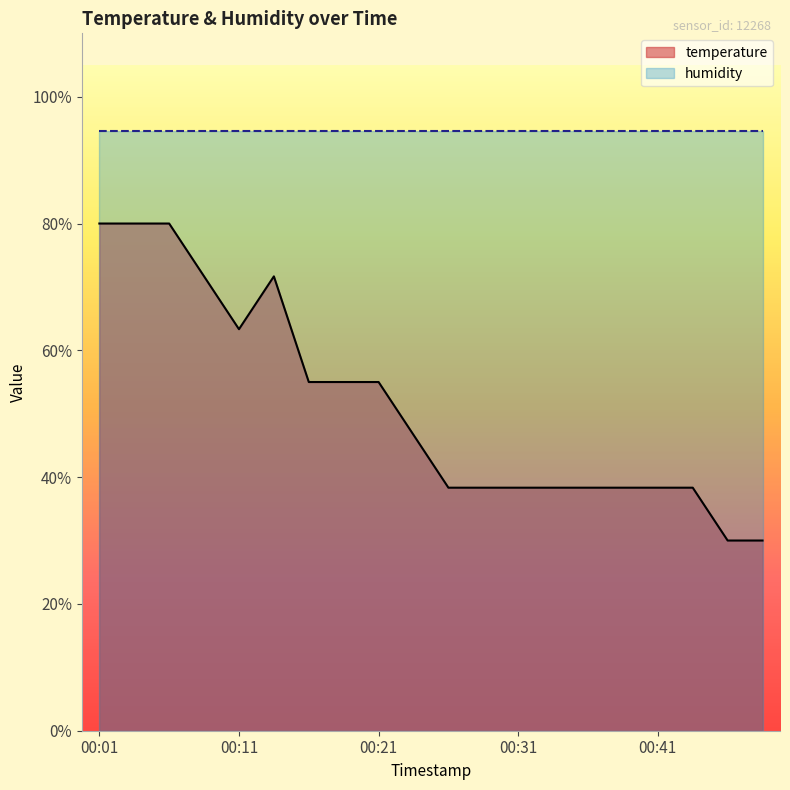

What is the ratio of the value at 00:16 to the value at 00:41?

1.4